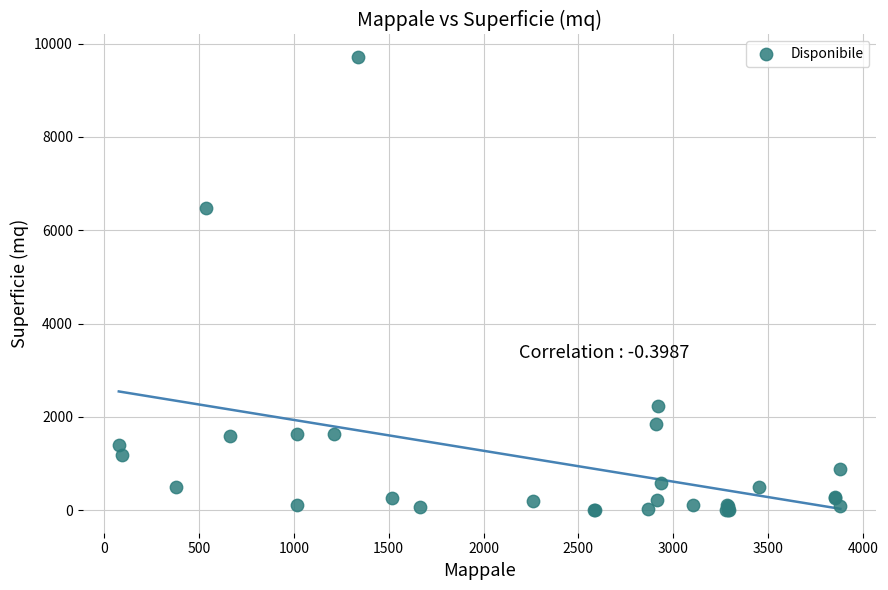

What Y value in the scatter plot is closest to 4856?

6470